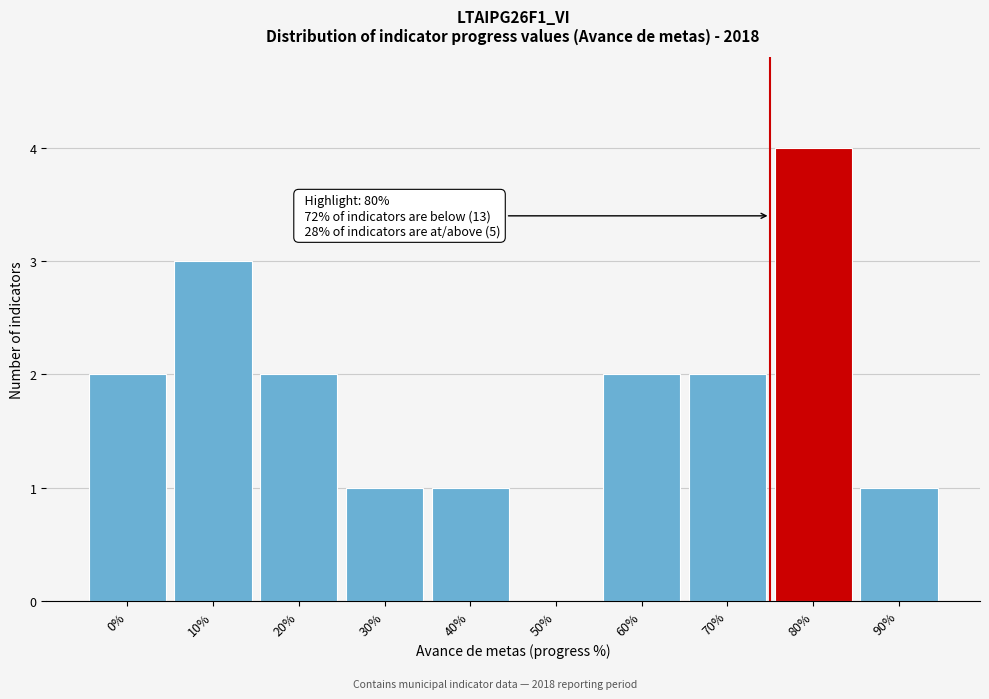

Reading left to right, list all the values displayed in this chart.

0%=2	10%=3	20%=2	30%=1	40%=1	50%=0	60%=2	70%=2	80%=4	90%=1